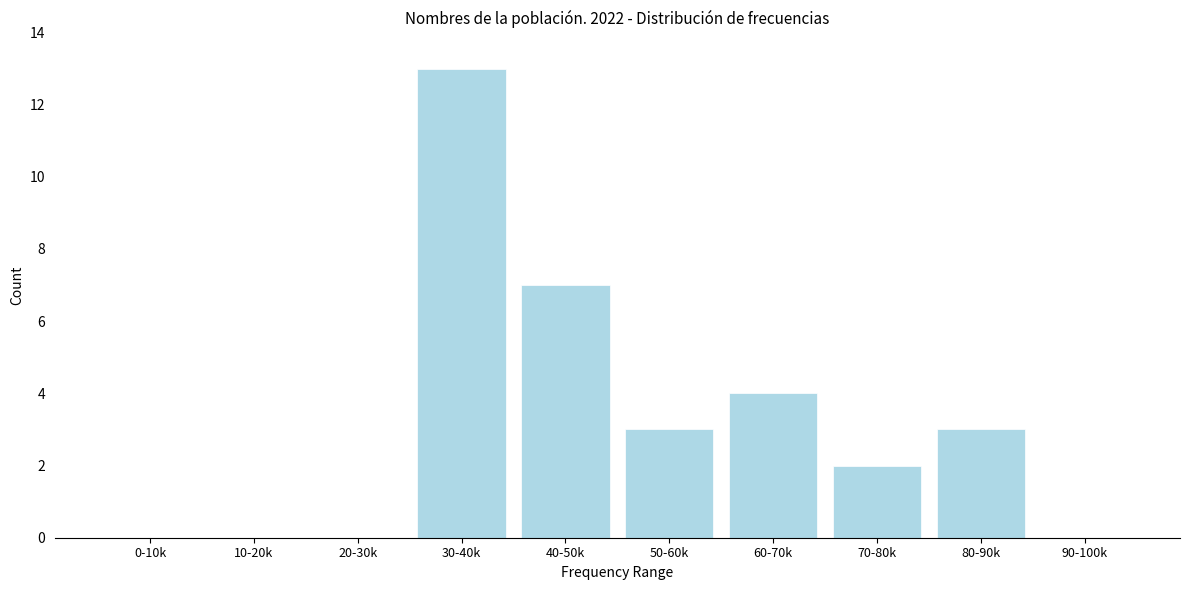

Reading left to right, list all the values displayed in this chart.

0-10k=0	10-20k=0	20-30k=0	30-40k=13	40-50k=7	50-60k=3	60-70k=4	70-80k=2	80-90k=3	90-100k=0